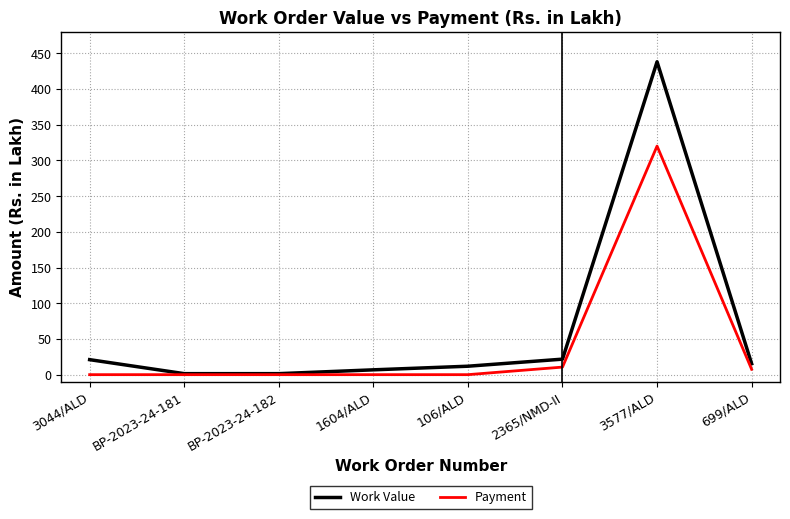

Which series changed the most between BP-2023-24-182 and 106/ALD?

Work Value